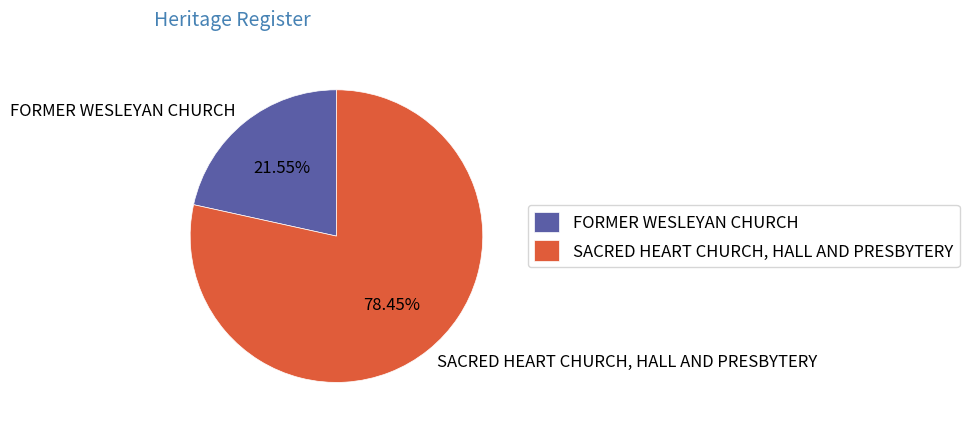

Which category has the smallest portion of the pie?

FORMER WESLEYAN CHURCH